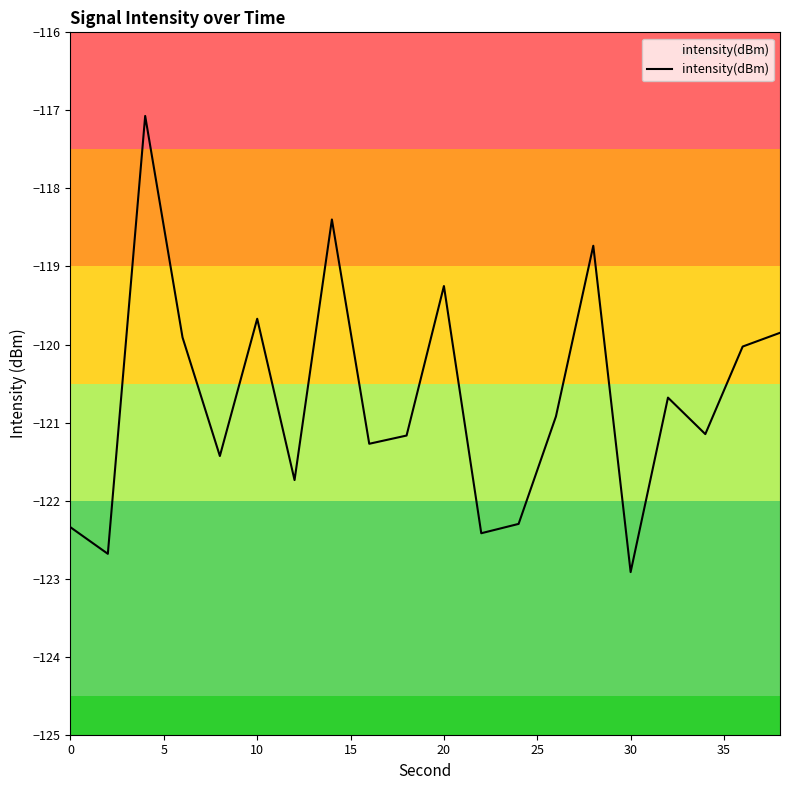

Reading right to left, transcribe all the data shown in this chart.

-119.9	-120.0	-121.1	-120.7	-122.9	-118.7	-120.9	-122.3	-122.4	-119.3	-121.2	-121.3	-118.4	-121.7	-119.7	-121.4	-119.9	-117.1	-122.7	-122.3